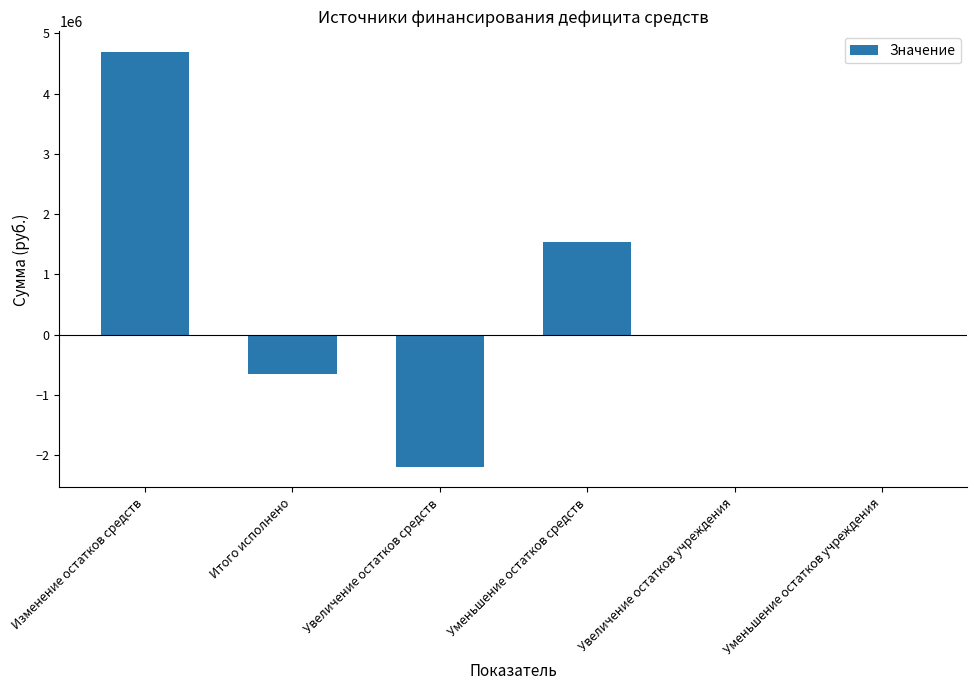

What is the sum of all values?

3384446.8